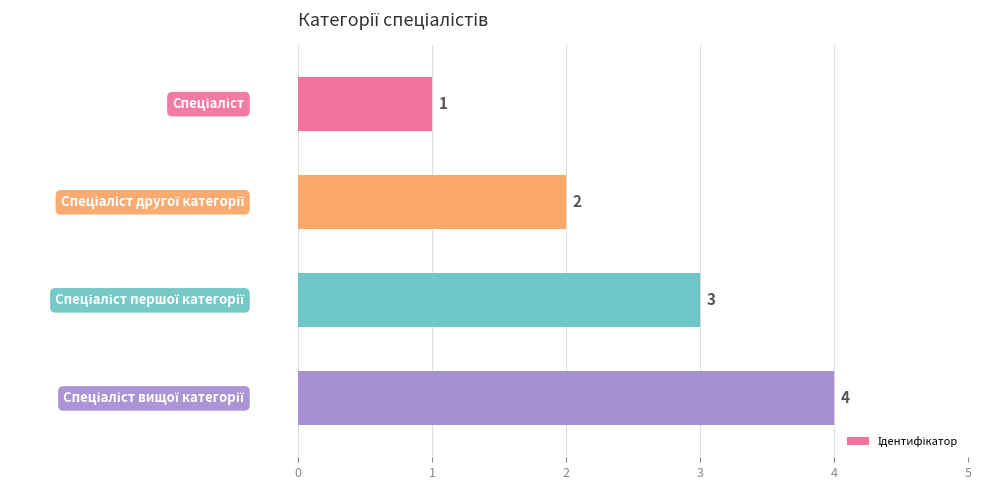

How many distinct data groups are displayed?

1